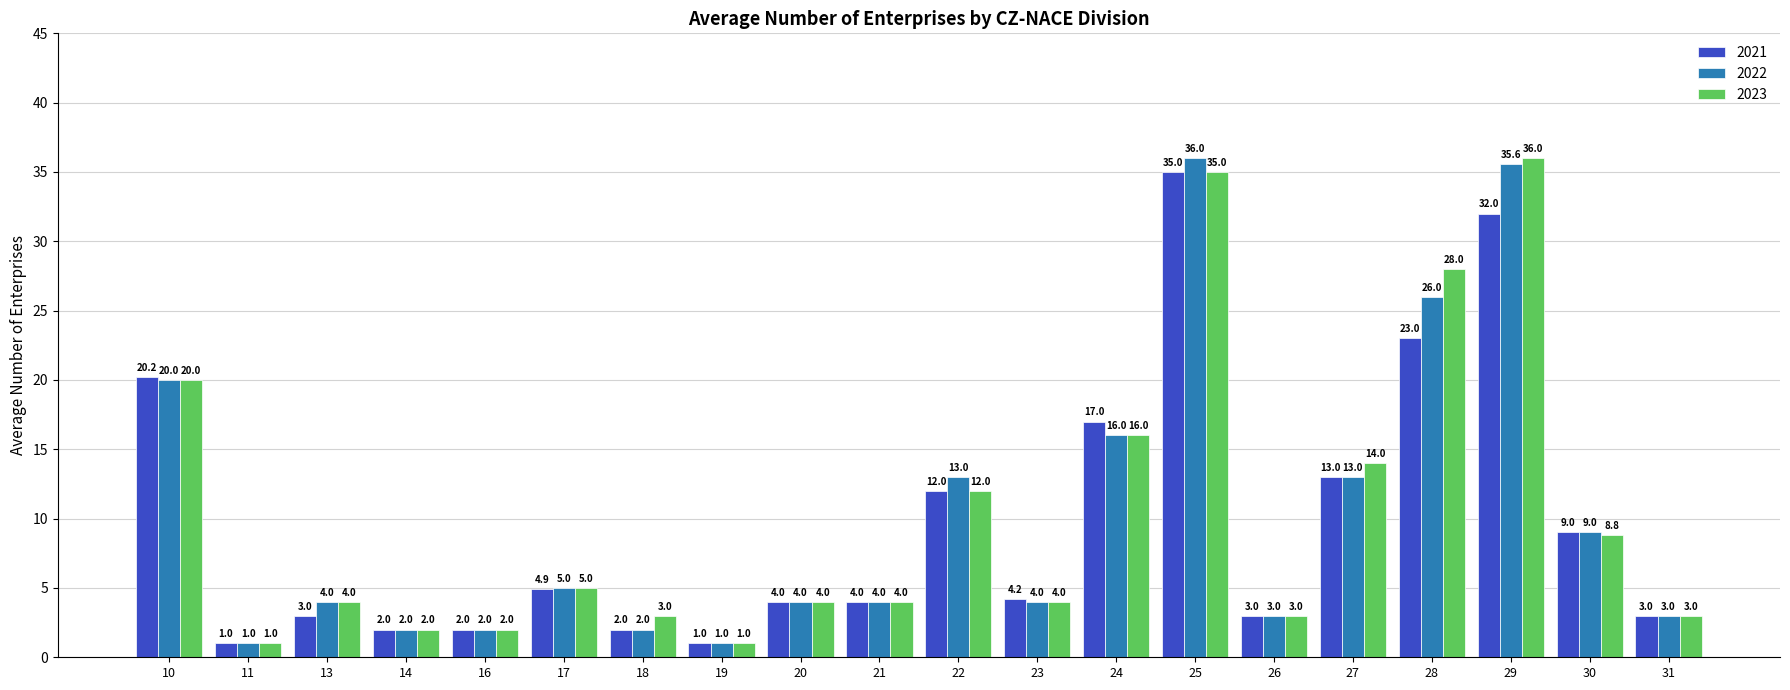

What is the sum of all 2023 values?

205.8